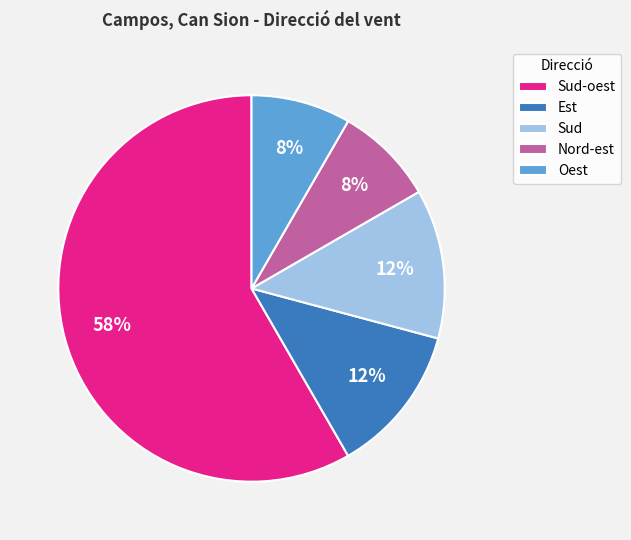

Is it true that Sud is 3% of the pie?

False